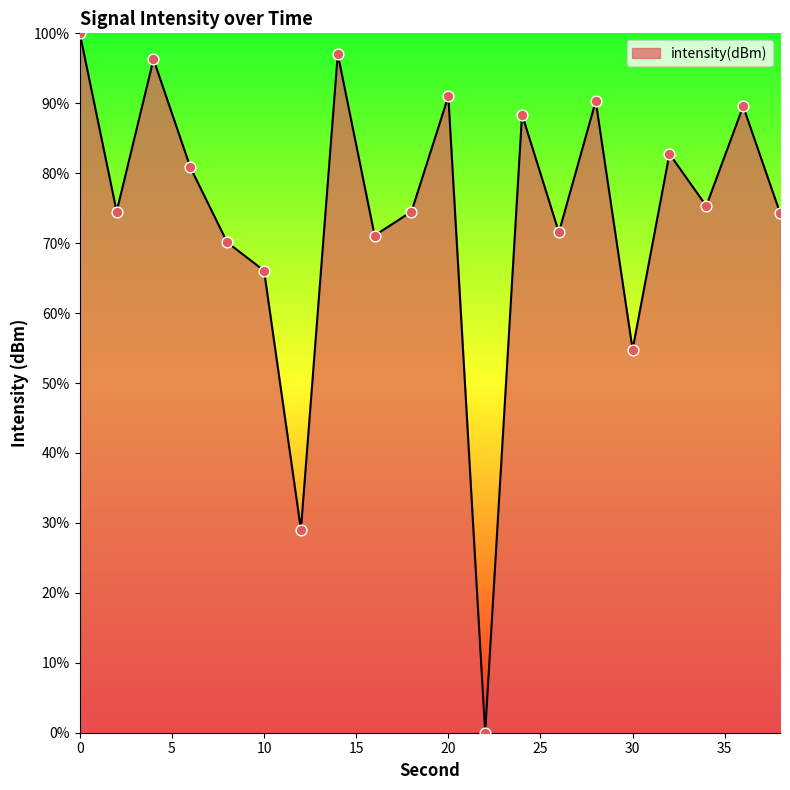

What is the maximum value shown in the chart?

100.0